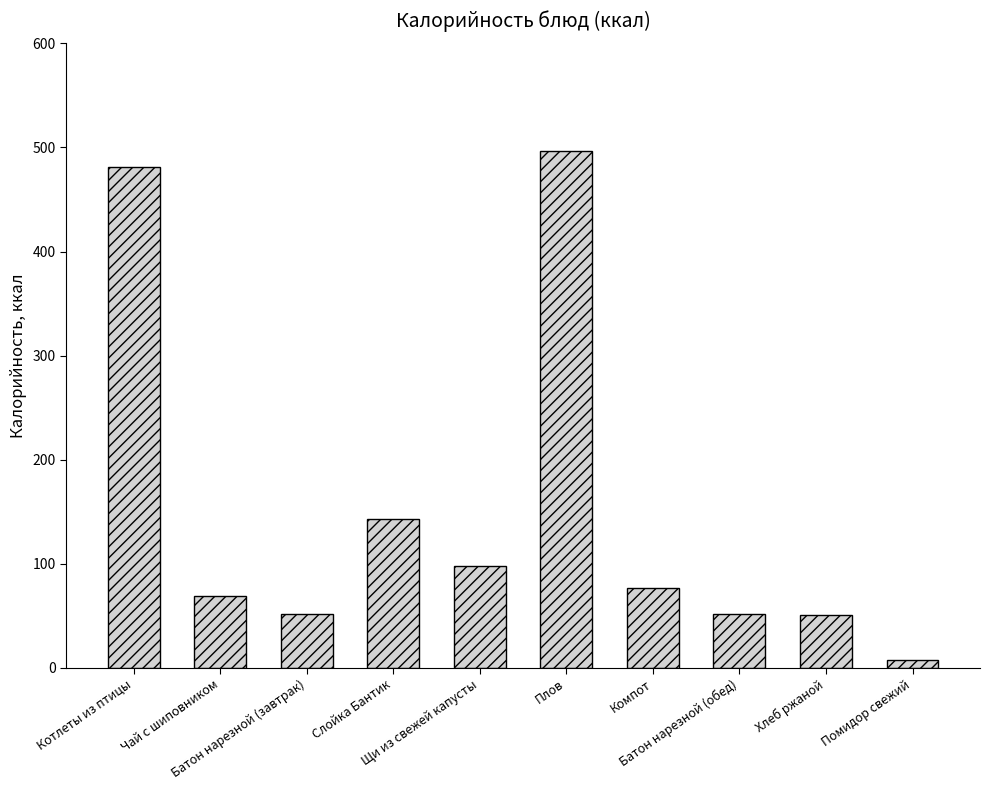

What is the maximum value shown in the chart?

497